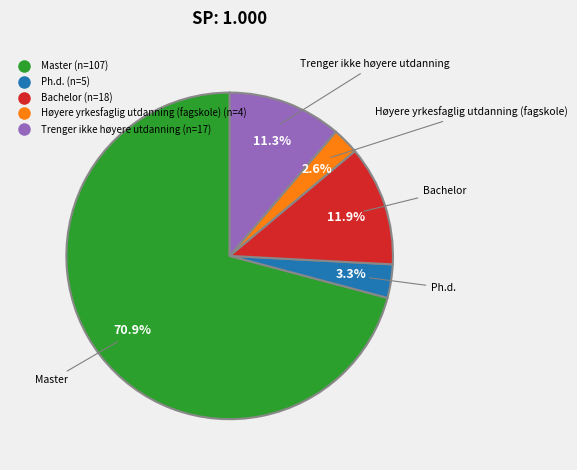

Does any single category account for the majority?

Yes